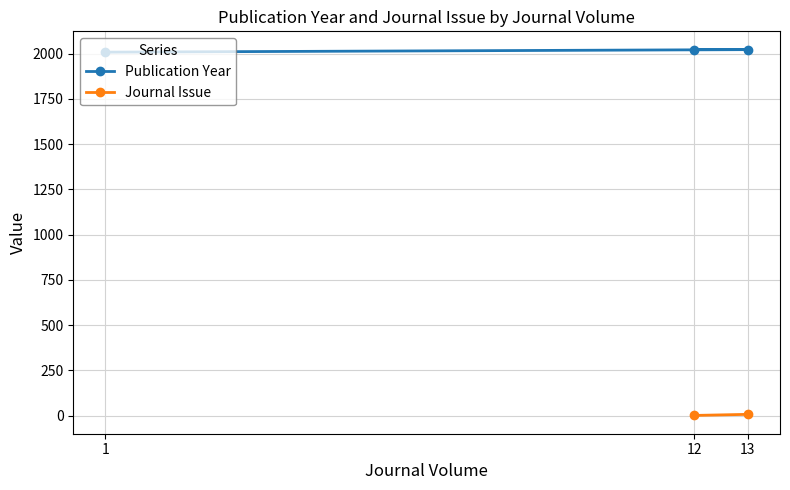

What is the value of the Publication Year point at the 3rd from the left?

2022